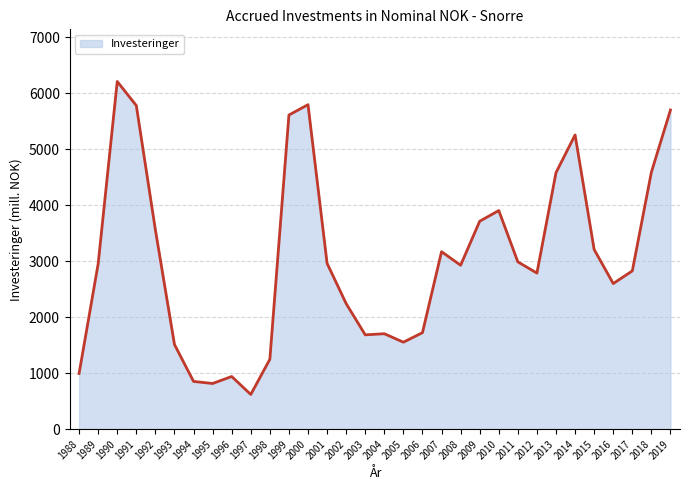

Which category has the lowest value across all series?

1997